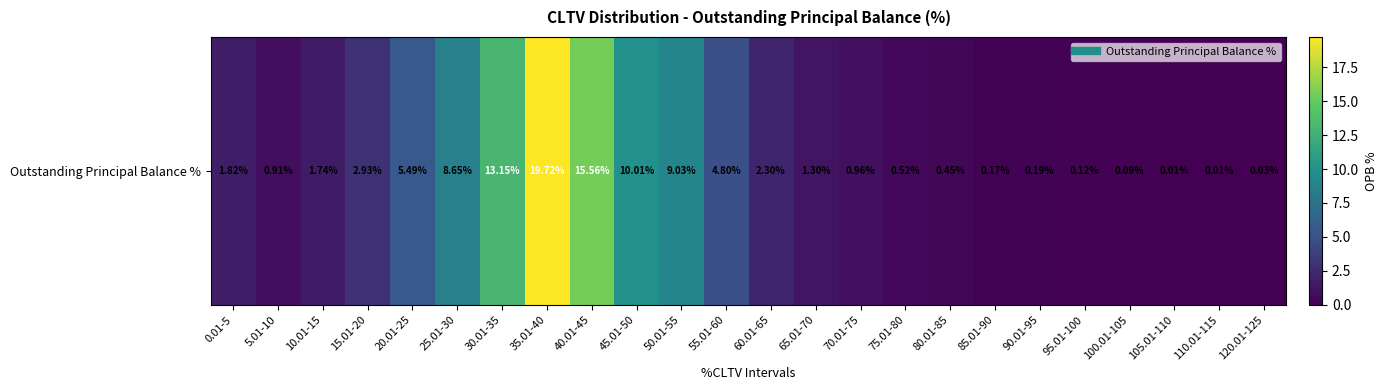

What is the difference between the maximum and second lowest values?

19.7